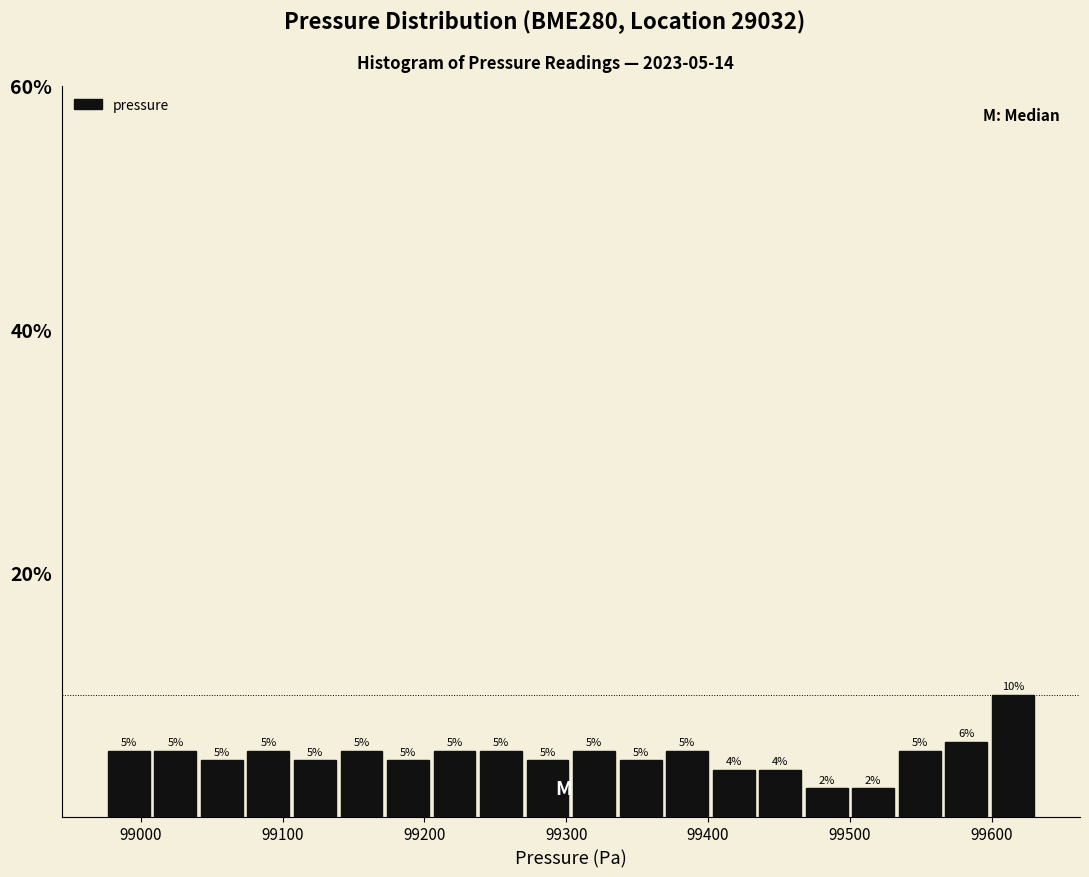

Read against the x-axis, roughly where is the centre of the tallest bar?

99610